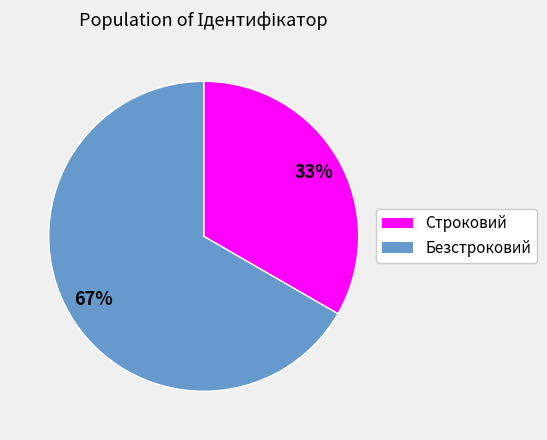

What percentage is the Безстроковий slice, to the nearest percent?

67%